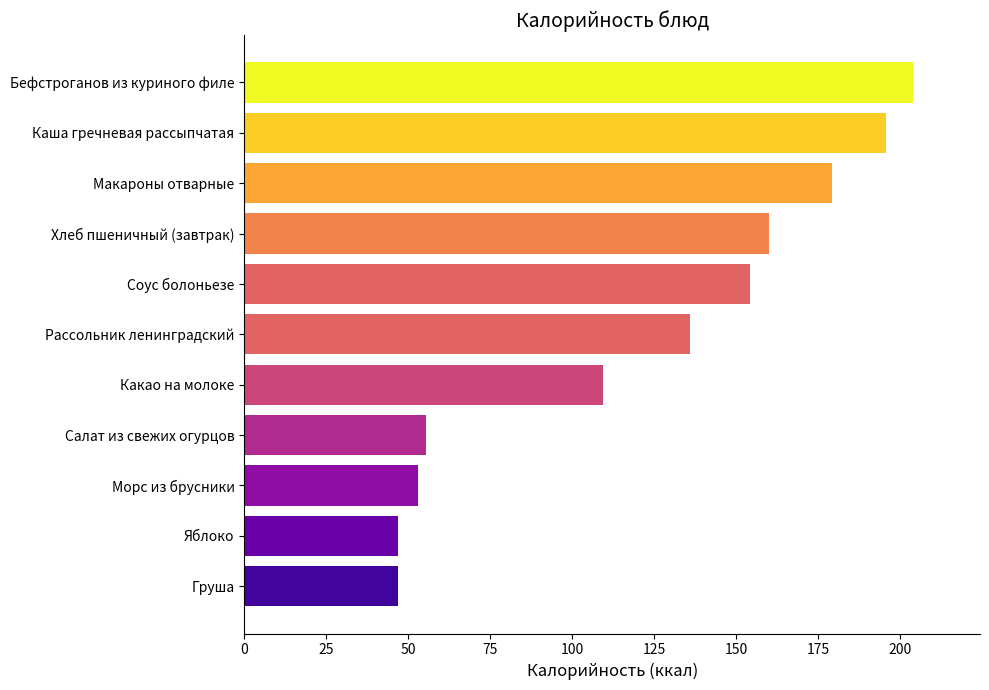

How many values are below 135?

5